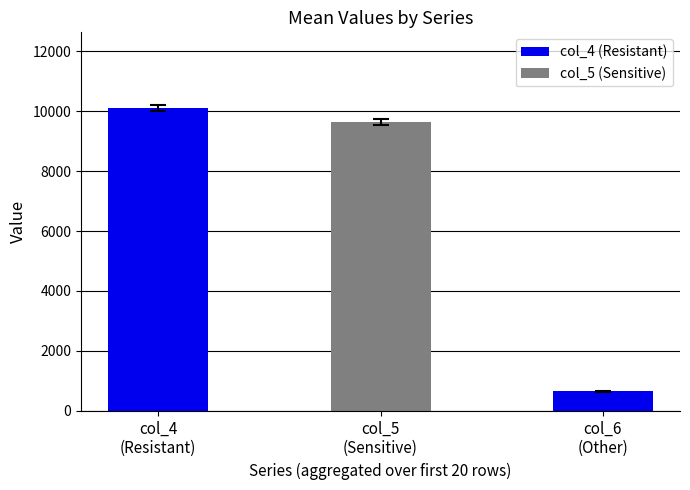

How many bars are there in total?

3